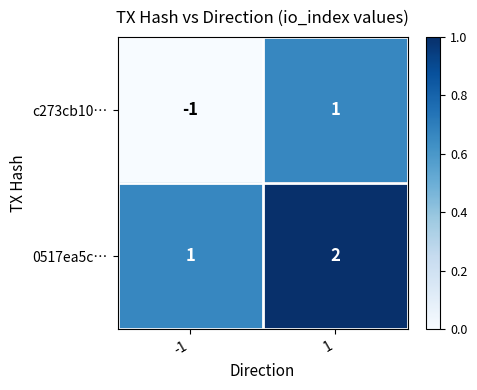

Which series changed the most between -1 and 1?

c273cb10…